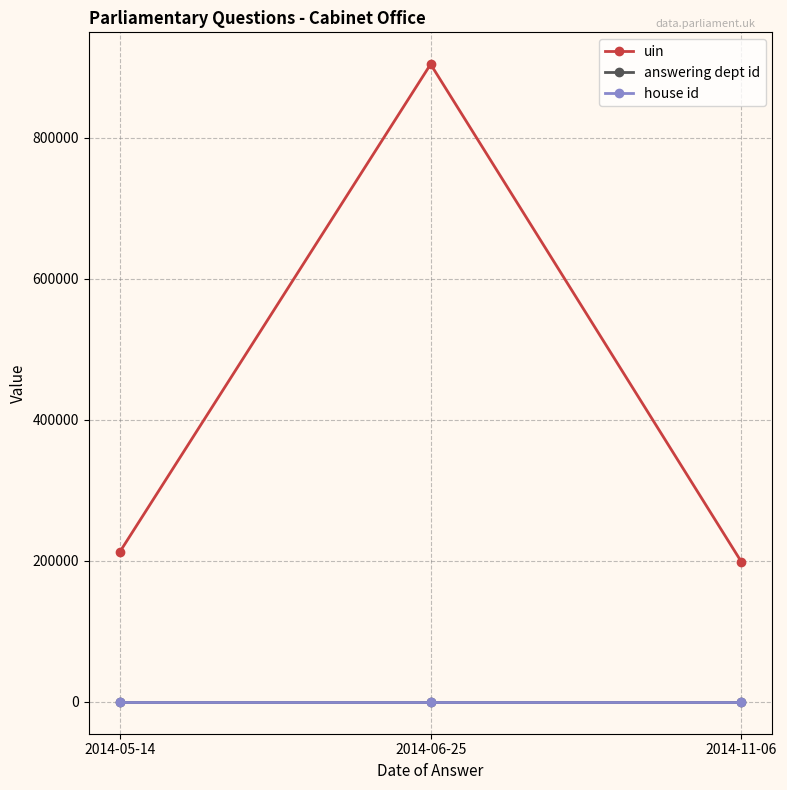

What is the label of the 3rd point from the left?

2014-11-06